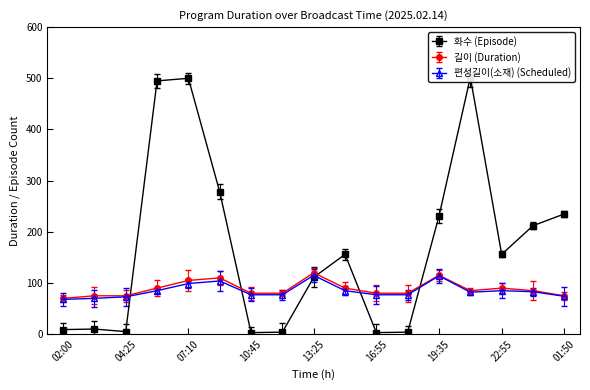

At which category does 편성길이(소재) (Scheduled) reach its first local peak?

08:55